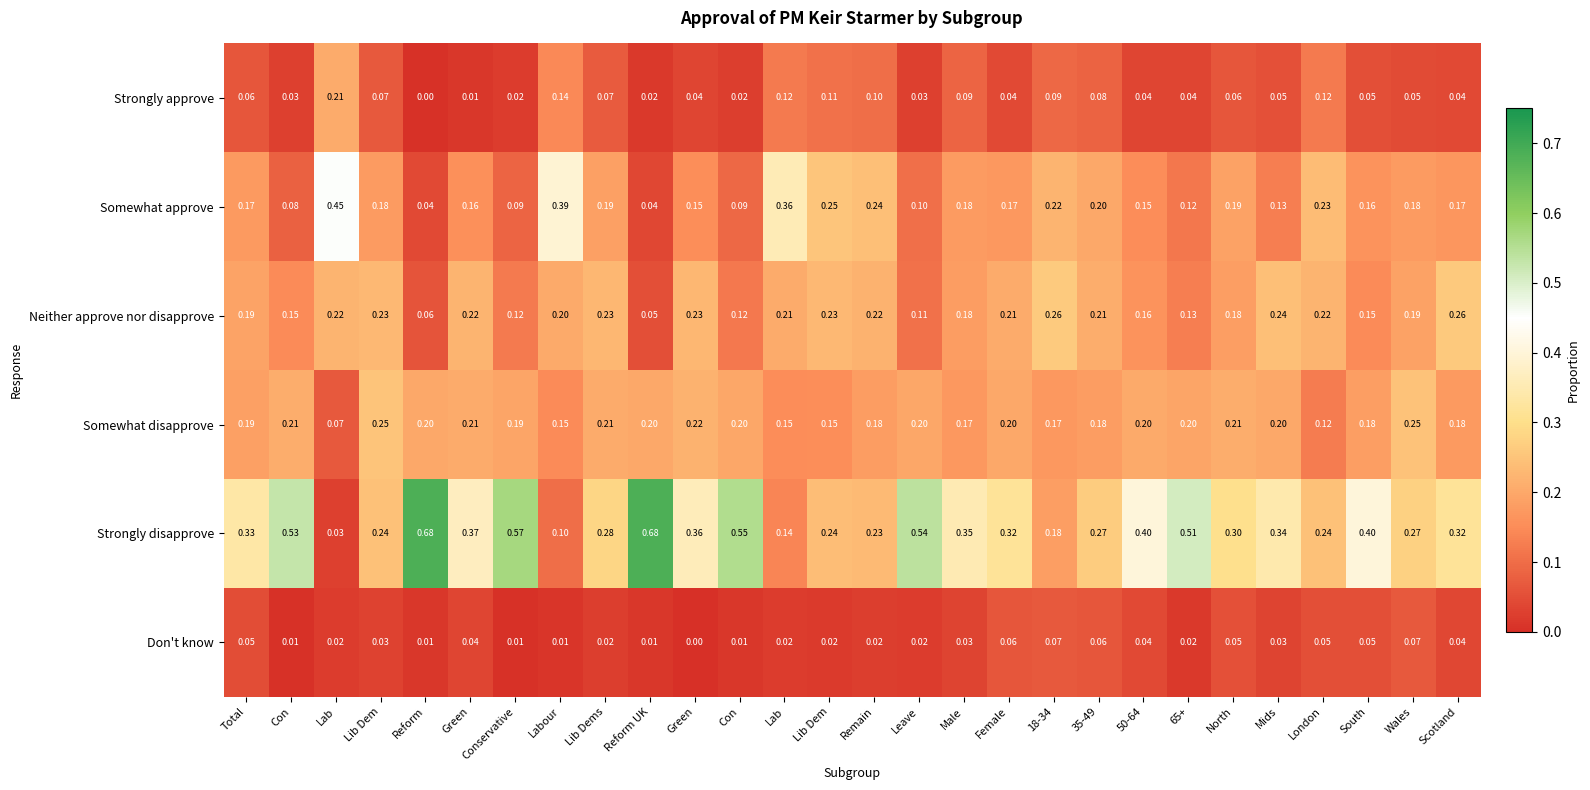

Reading left to right, what are all the values shown in this chart?

Strongly approve: Total=0.1	Con=0.0	Lab=0.2	Lib Dem=0.1	Reform=0.0	Green=0.0	Conservative=0.0	Labour=0.1	Lib Dems=0.1	Reform UK=0.0	Green=0.0	Con=0.0	Lab=0.1	Lib Dem=0.1	Remain=0.1	Leave=0.0	Male=0.1	Female=0.0	18-34=0.1	35-49=0.1	50-64=0.0	65+=0.0	North=0.1	Mids=0.1	London=0.1	South=0.1	Wales=0.1	Scotland=0.0
Somewhat approve: Total=0.2	Con=0.1	Lab=0.5	Lib Dem=0.2	Reform=0.0	Green=0.2	Conservative=0.1	Labour=0.4	Lib Dems=0.2	Reform UK=0.0	Green=0.1	Con=0.1	Lab=0.4	Lib Dem=0.2	Remain=0.2	Leave=0.1	Male=0.2	Female=0.2	18-34=0.2	35-49=0.2	50-64=0.1	65+=0.1	North=0.2	Mids=0.1	London=0.2	South=0.2	Wales=0.2	Scotland=0.2
Neither approve nor disapprove: Total=0.2	Con=0.1	Lab=0.2	Lib Dem=0.2	Reform=0.1	Green=0.2	Conservative=0.1	Labour=0.2	Lib Dems=0.2	Reform UK=0.1	Green=0.2	Con=0.1	Lab=0.2	Lib Dem=0.2	Remain=0.2	Leave=0.1	Male=0.2	Female=0.2	18-34=0.3	35-49=0.2	50-64=0.2	65+=0.1	North=0.2	Mids=0.2	London=0.2	South=0.1	Wales=0.2	Scotland=0.3
Somewhat disapprove: Total=0.2	Con=0.2	Lab=0.1	Lib Dem=0.2	Reform=0.2	Green=0.2	Conservative=0.2	Labour=0.1	Lib Dems=0.2	Reform UK=0.2	Green=0.2	Con=0.2	Lab=0.1	Lib Dem=0.1	Remain=0.2	Leave=0.2	Male=0.2	Female=0.2	18-34=0.2	35-49=0.2	50-64=0.2	65+=0.2	North=0.2	Mids=0.2	London=0.1	South=0.2	Wales=0.2	Scotland=0.2
Strongly disapprove: Total=0.3	Con=0.5	Lab=0.0	Lib Dem=0.2	Reform=0.7	Green=0.4	Conservative=0.6	Labour=0.1	Lib Dems=0.3	Reform UK=0.7	Green=0.4	Con=0.6	Lab=0.1	Lib Dem=0.2	Remain=0.2	Leave=0.5	Male=0.3	Female=0.3	18-34=0.2	35-49=0.3	50-64=0.4	65+=0.5	North=0.3	Mids=0.3	London=0.2	South=0.4	Wales=0.3	Scotland=0.3
Don't know: Total=0.1	Con=0.0	Lab=0.0	Lib Dem=0.0	Reform=0.0	Green=0.0	Conservative=0.0	Labour=0.0	Lib Dems=0.0	Reform UK=0.0	Green=0.0	Con=0.0	Lab=0.0	Lib Dem=0.0	Remain=0.0	Leave=0.0	Male=0.0	Female=0.1	18-34=0.1	35-49=0.1	50-64=0.0	65+=0.0	North=0.1	Mids=0.0	London=0.1	South=0.1	Wales=0.1	Scotland=0.0